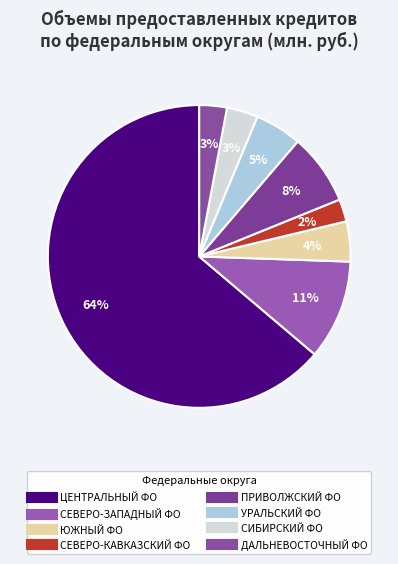

To the nearest percent, what is the average slice percentage?

12%